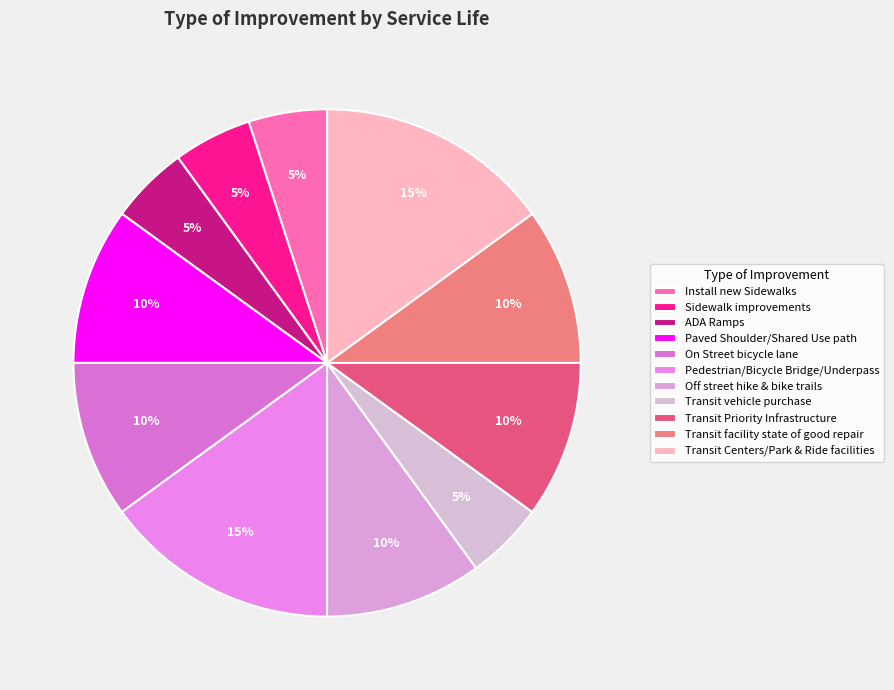

To the nearest percent, what percentage of the pie is Transit Priority Infrastructure?

10%